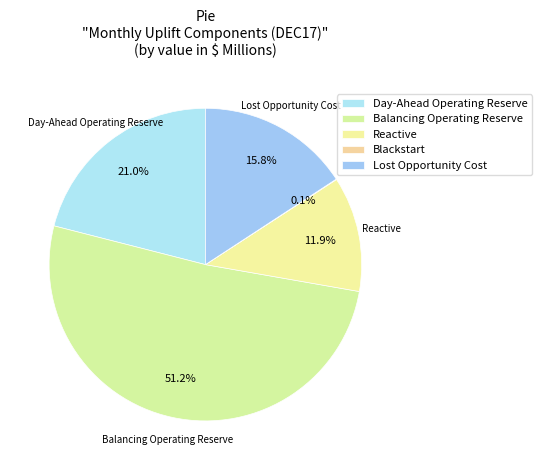

Does any single category account for the majority?

Yes